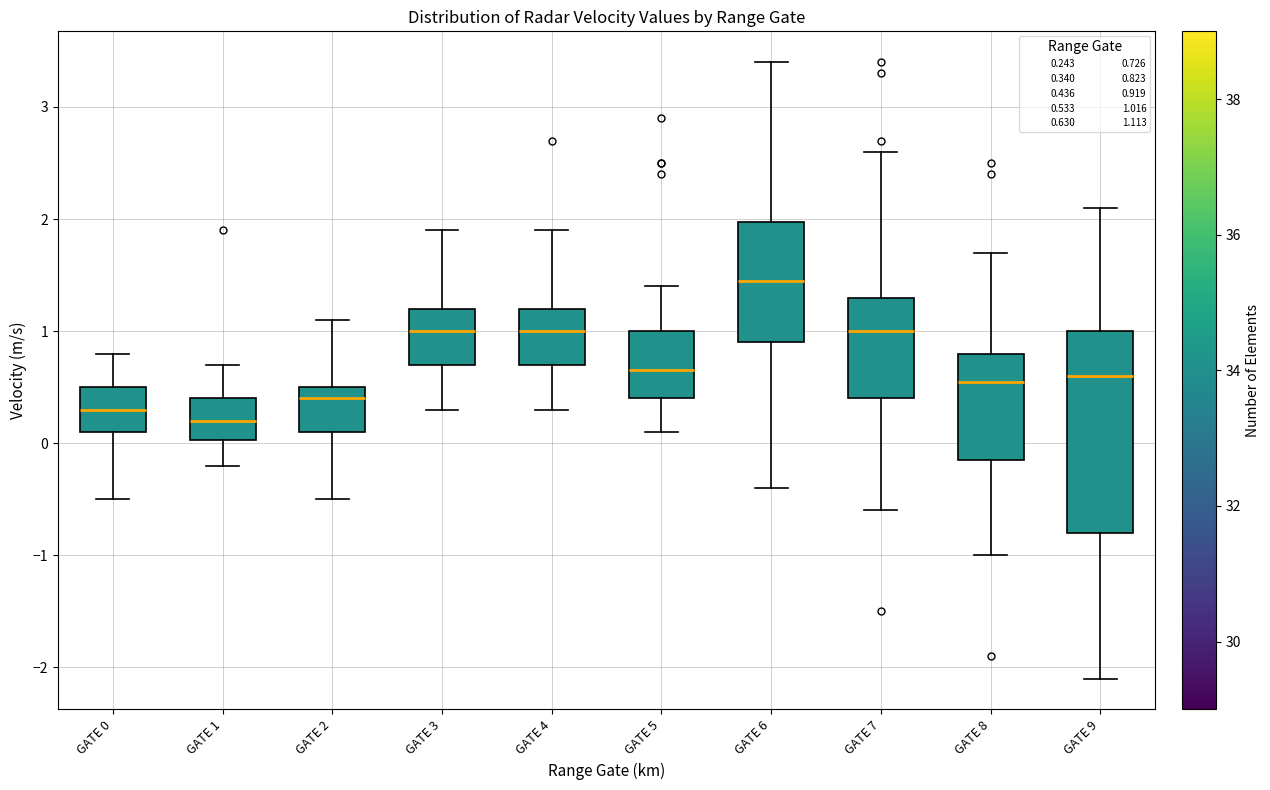

Reading left to right, read every box against the y-axis: the position of its median line, the range the box covers, and the ends of its whiskers. The values are not printed on the chart, so give them approximately, as read against the axis.

GATE 0: median 0.3, box 0.1 to 0.5, whiskers -0.5 to 0.8
GATE 1: median 0.2, box 0.0 to 0.4, whiskers -0.2 to 0.7
GATE 2: median 0.4, box 0.1 to 0.5, whiskers -0.5 to 1.1
GATE 3: median 1.0, box 0.7 to 1.2, whiskers 0.3 to 1.9
GATE 4: median 1.0, box 0.7 to 1.2, whiskers 0.3 to 1.9
GATE 5: median 0.7, box 0.4 to 1.0, whiskers 0.1 to 1.4
GATE 6: median 1.5, box 0.9 to 2.0, whiskers -0.4 to 3.4
GATE 7: median 1.0, box 0.4 to 1.3, whiskers -0.6 to 2.6
GATE 8: median 0.6, box -0.1 to 0.8, whiskers -1.0 to 1.7
GATE 9: median 0.6, box -0.8 to 1.0, whiskers -2.1 to 2.1